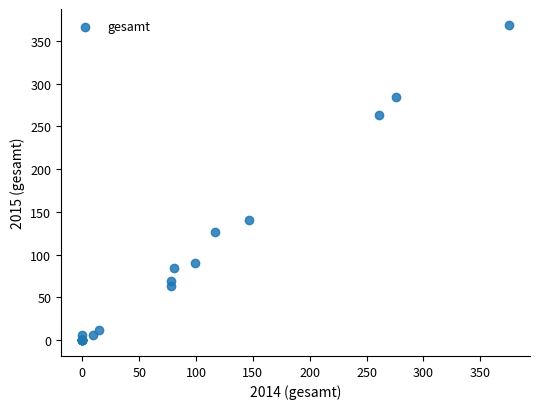

What Y value in the scatter plot is closest to 184?

141